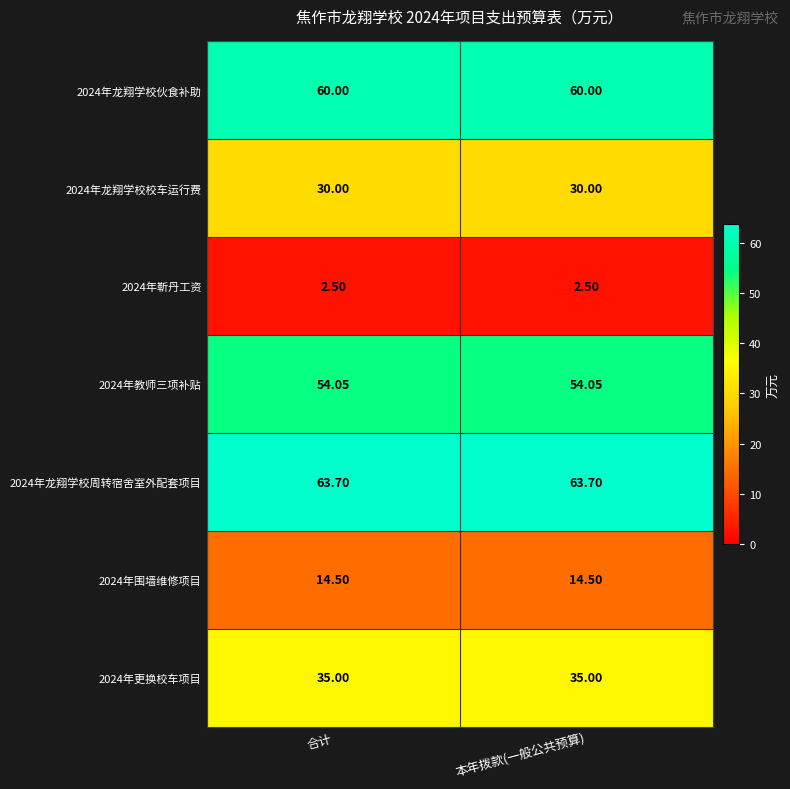

Is the value of 2024年围墙维修项目 at 合计 greater than the value of 2024年靳丹工资 at 合计?

Yes